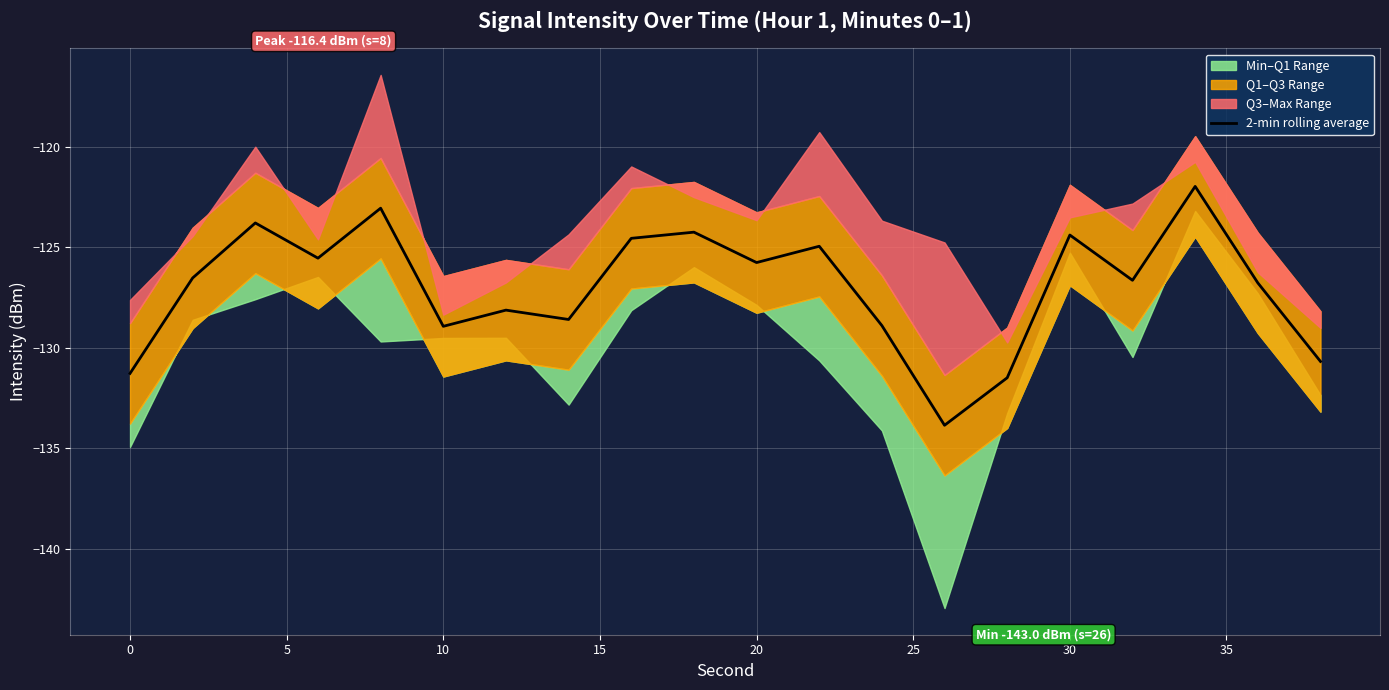

What is the maximum value for 2-min rolling average?

-122.0